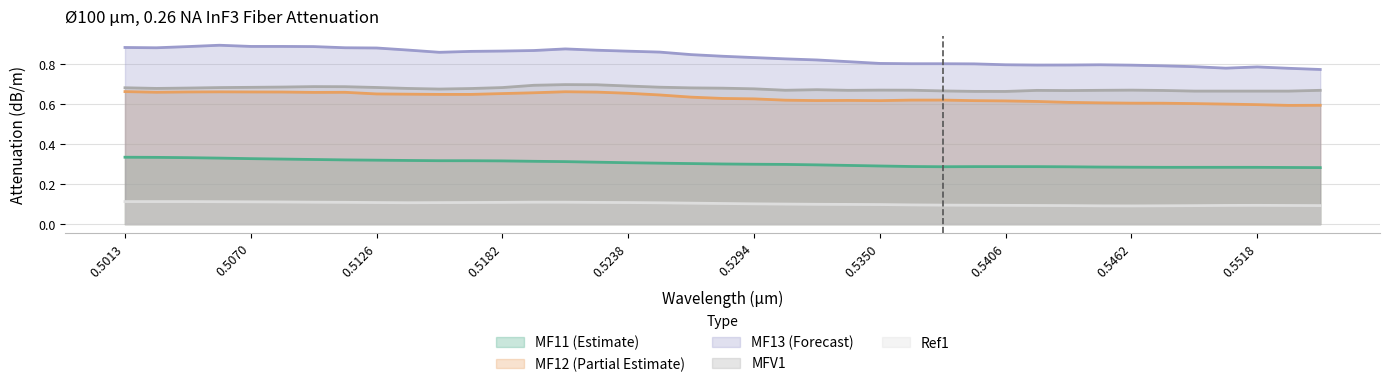

What are all the series names shown in the legend?

MF11 (Estimate), MF12 (Partial Estimate), MF13 (Forecast), MFV1, Ref1